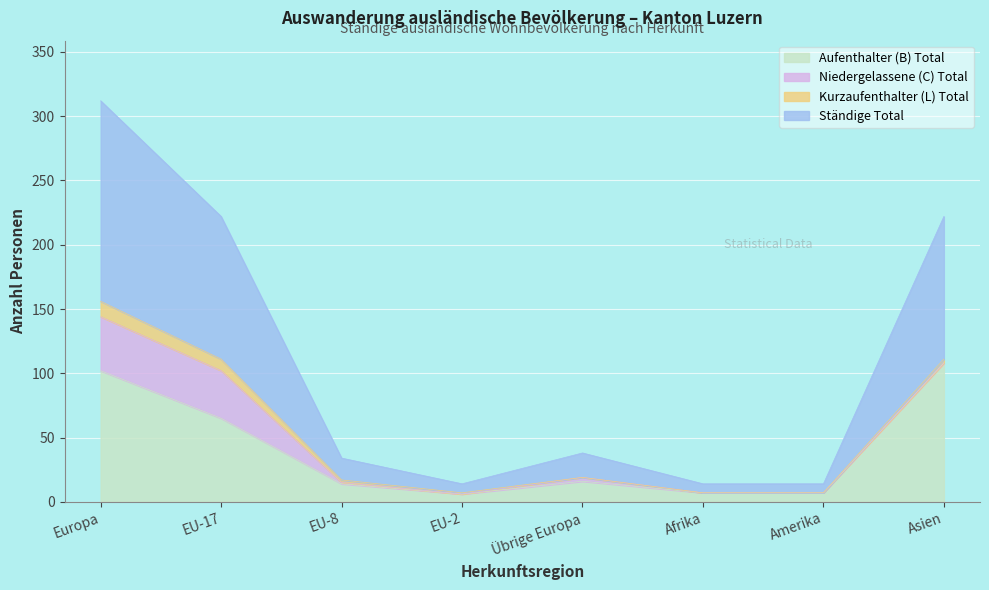

What is the label of the 3rd point from the right?

Afrika